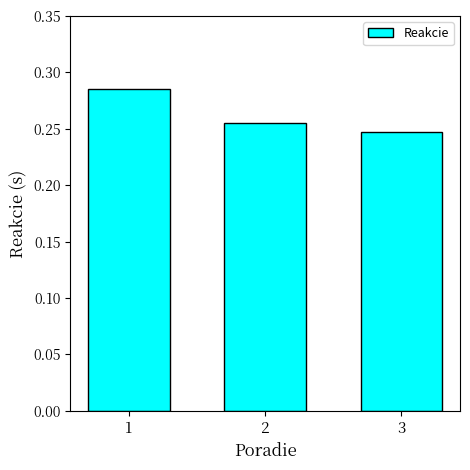

What is the sum of the values at 1 and 2?

0.5